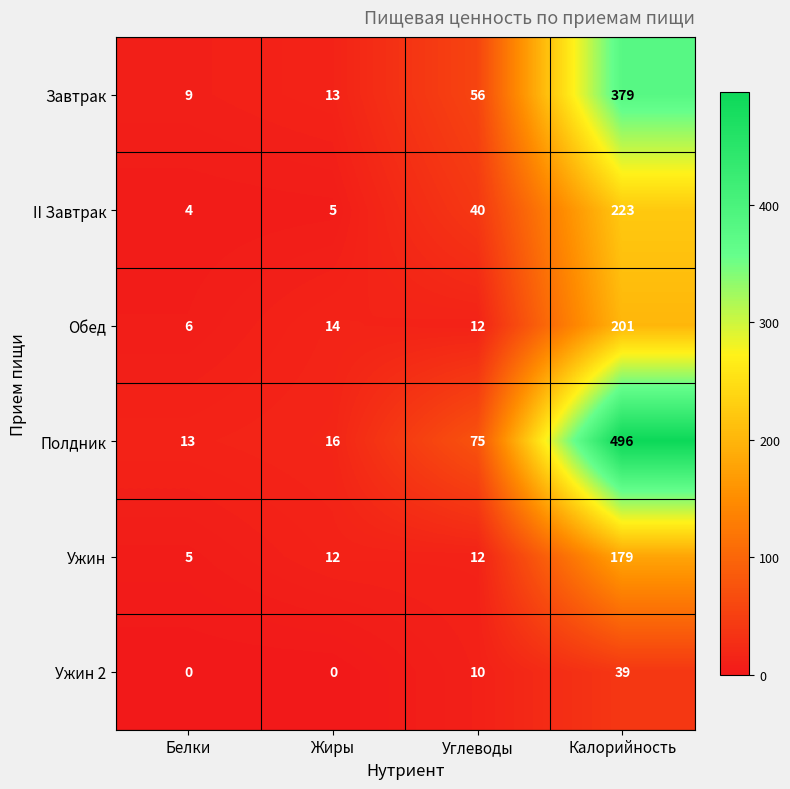

What is the sum of the Ужин 2 values at Белки and Углеводы?

10